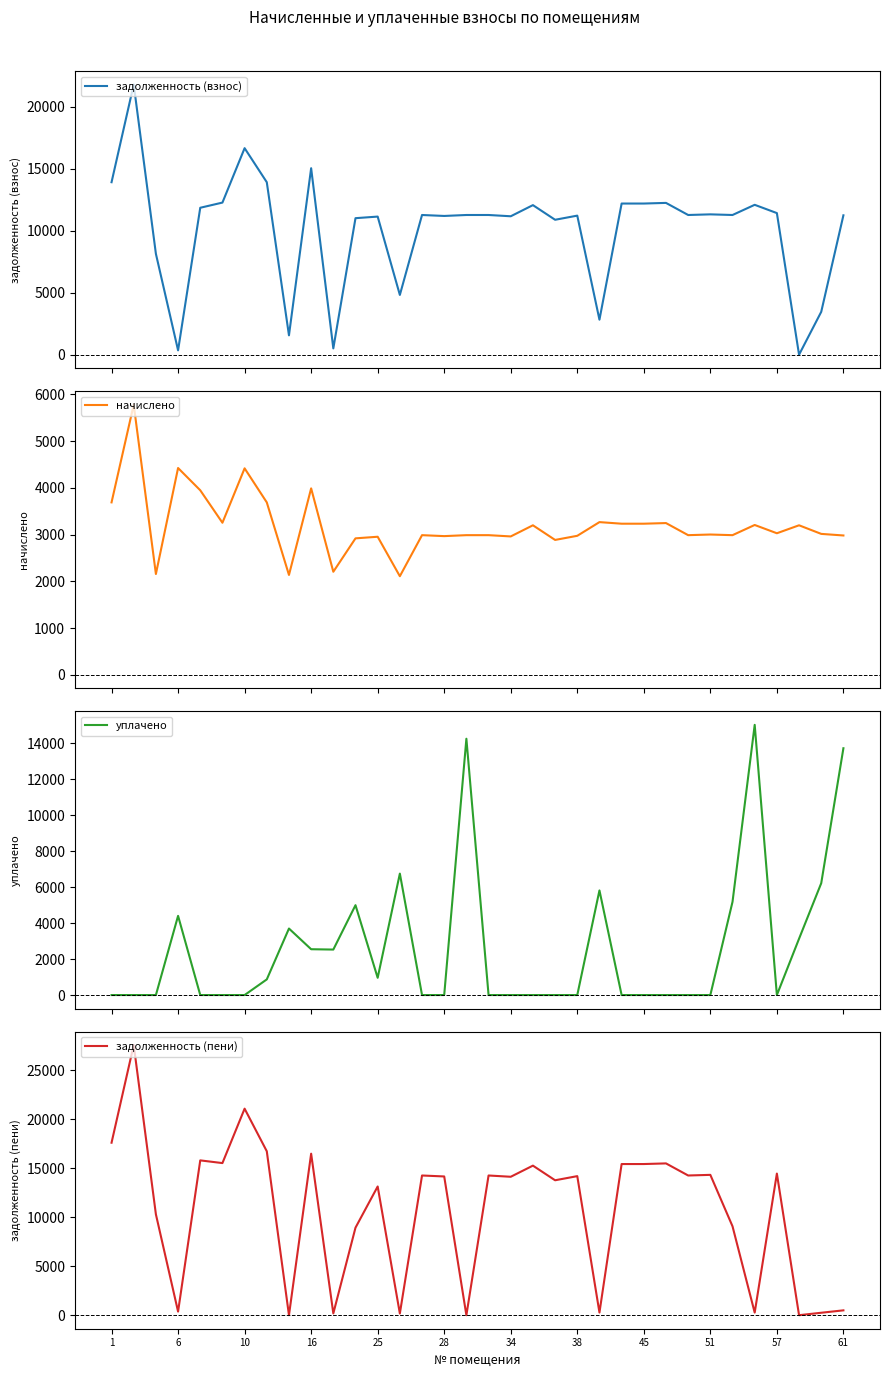

What is the maximum value for задолженность (взнос)?

21802.3